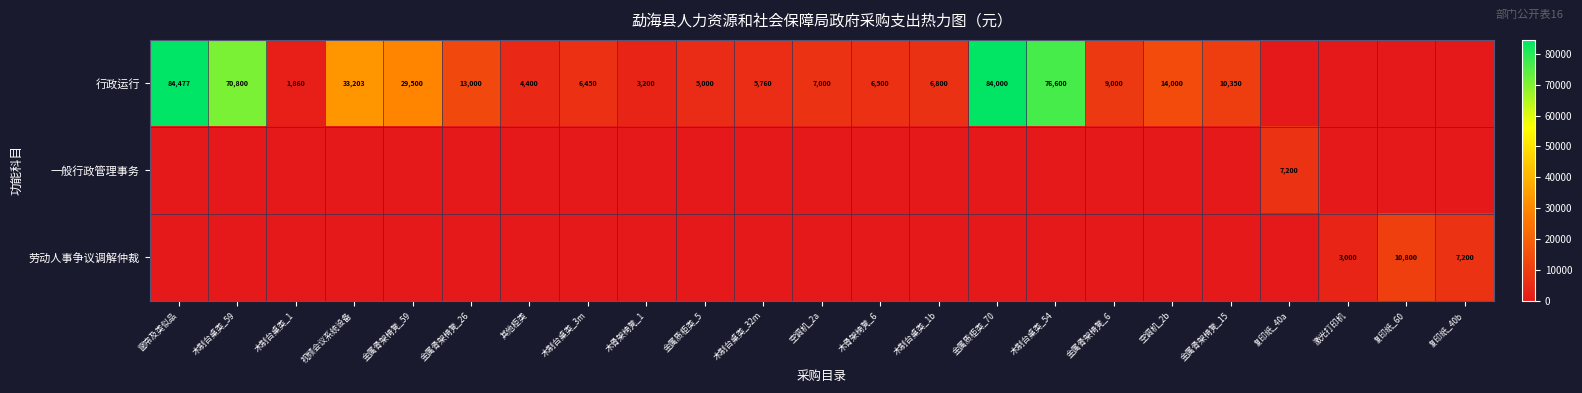

Is it true that 行政运行 equals 84477 at 窗帘及类似品?

True